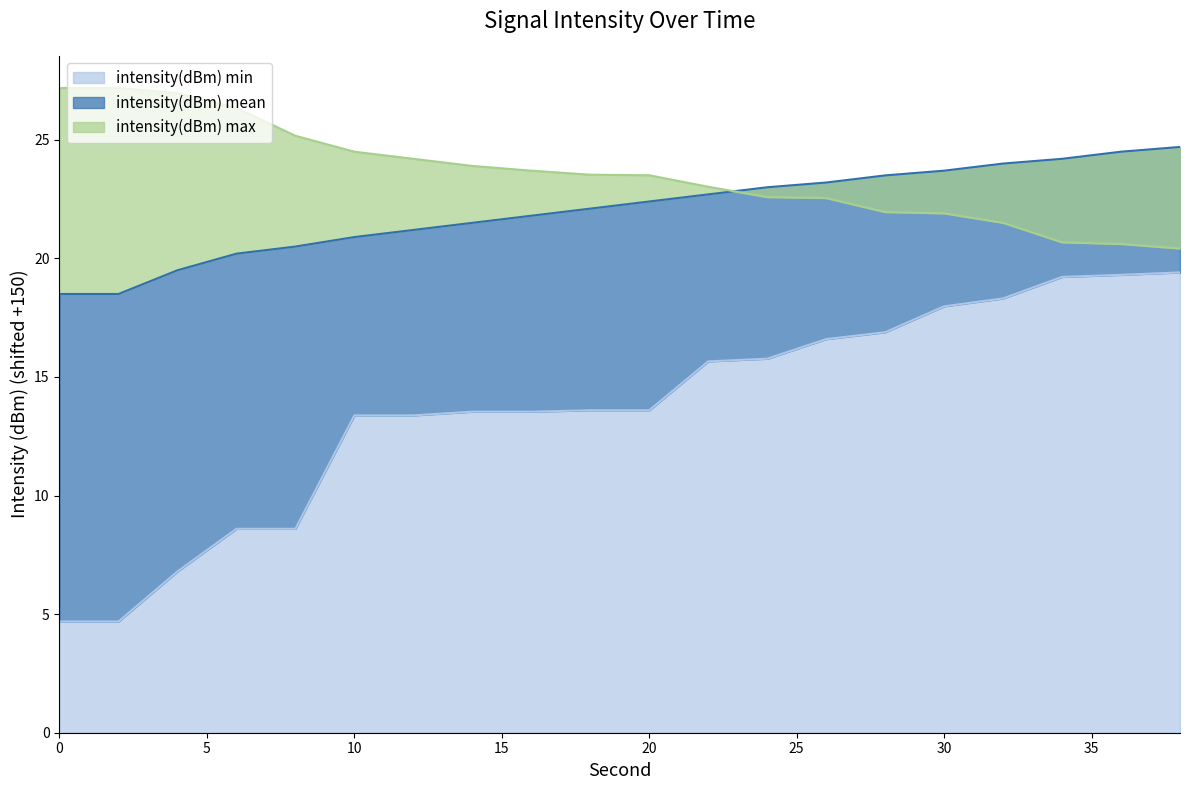

What are all the series names shown in the legend?

intensity(dBm) min, intensity(dBm) mean, intensity(dBm) max